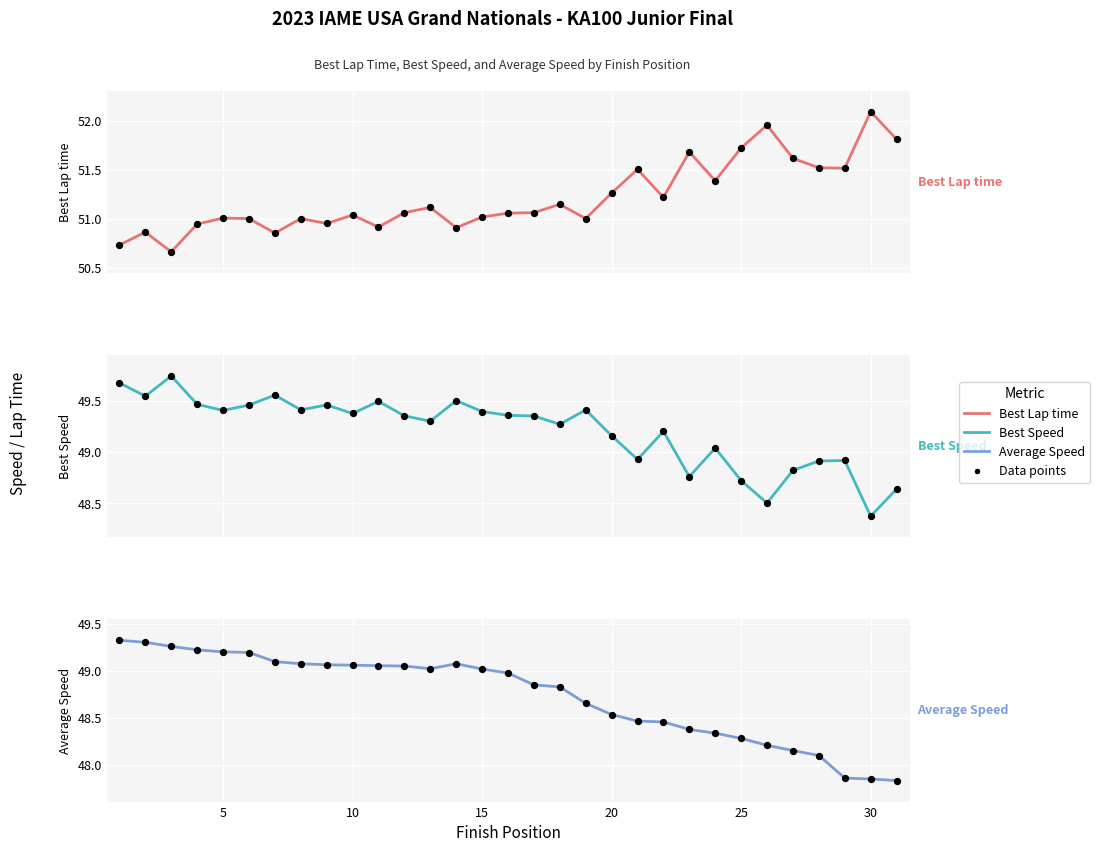

At how many categories does at least one series exceed 50?

31